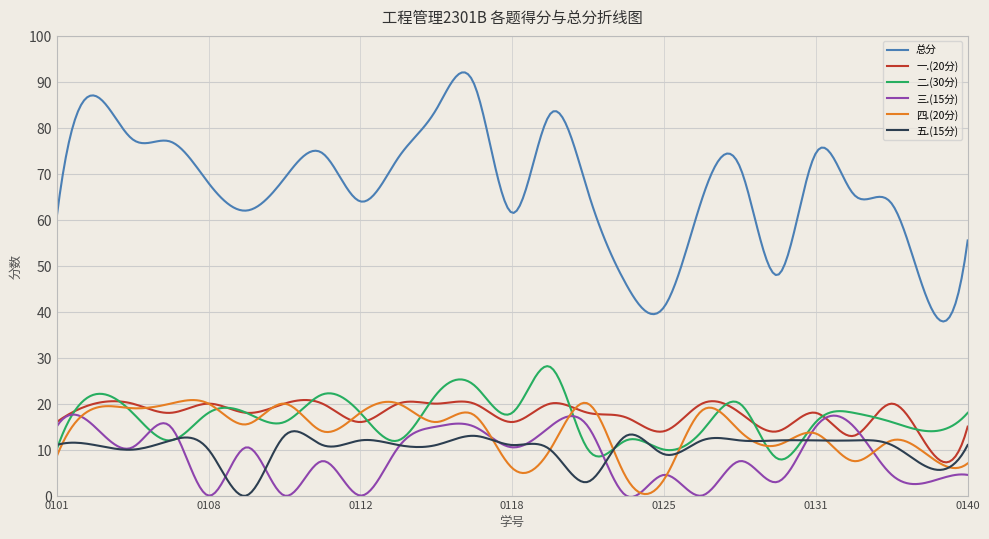

True or false: 总分 and 四.(20分) intersect in this chart.

False